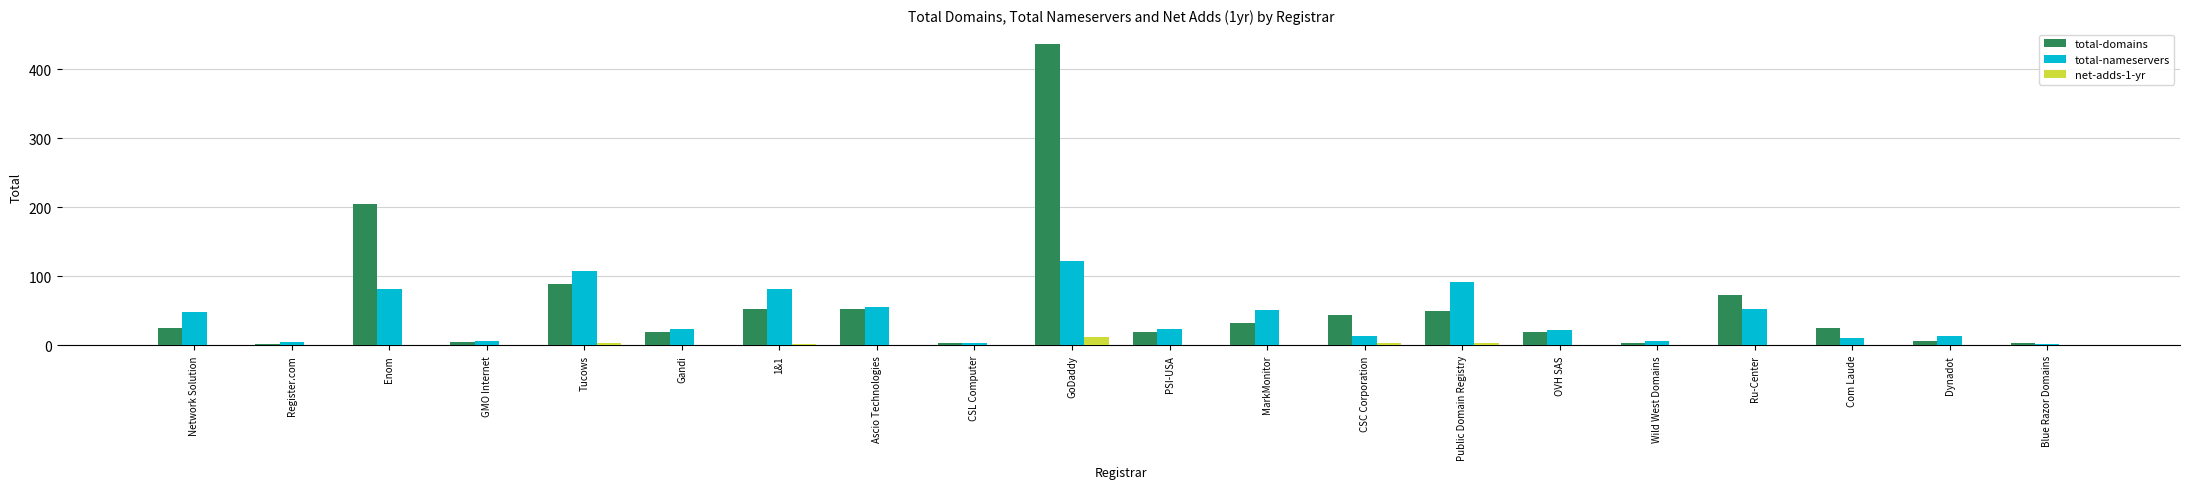

What is the greatest value displayed?

436